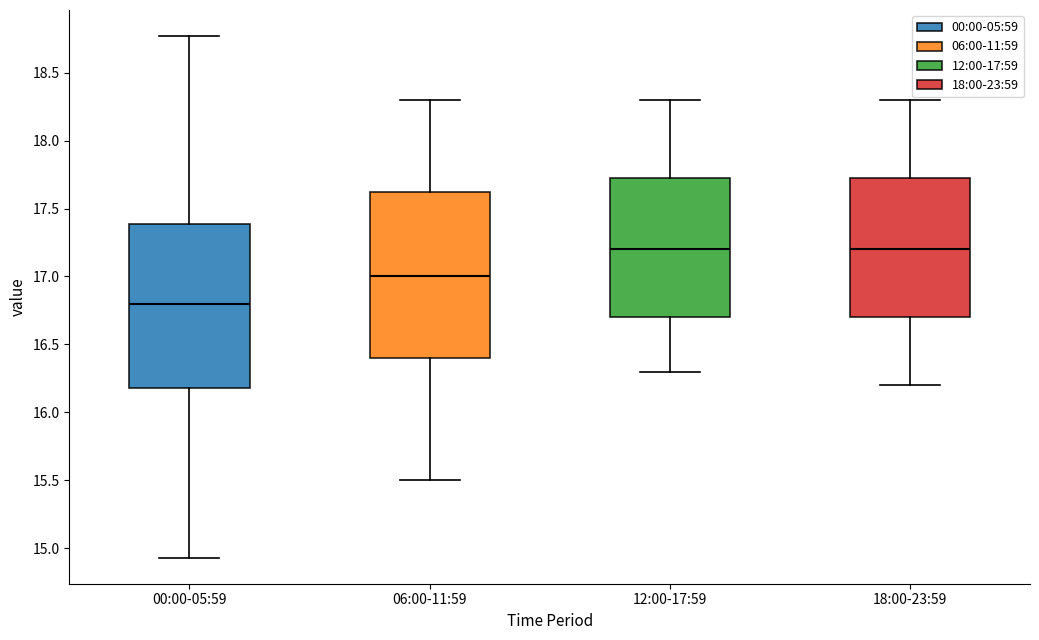

Reading left to right, transcribe this box plot: for each box, give where its median line is, the range the box spans, and where its two whiskers end, as read against the y-axis. The values are not printed on the chart, so give them approximately, as read against the axis.

00:00-05:59: median 16.80, box 16.20 to 17.40, whiskers 14.95 to 18.75
06:00-11:59: median 17.00, box 16.40 to 17.65, whiskers 15.50 to 18.30
12:00-17:59: median 17.20, box 16.70 to 17.75, whiskers 16.30 to 18.30
18:00-23:59: median 17.20, box 16.70 to 17.75, whiskers 16.20 to 18.30